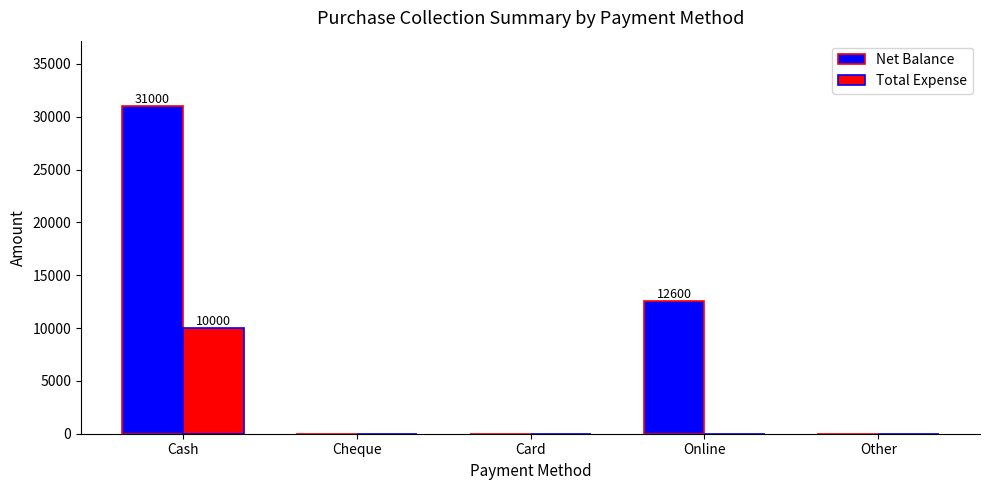

Are the bars horizontal?

No